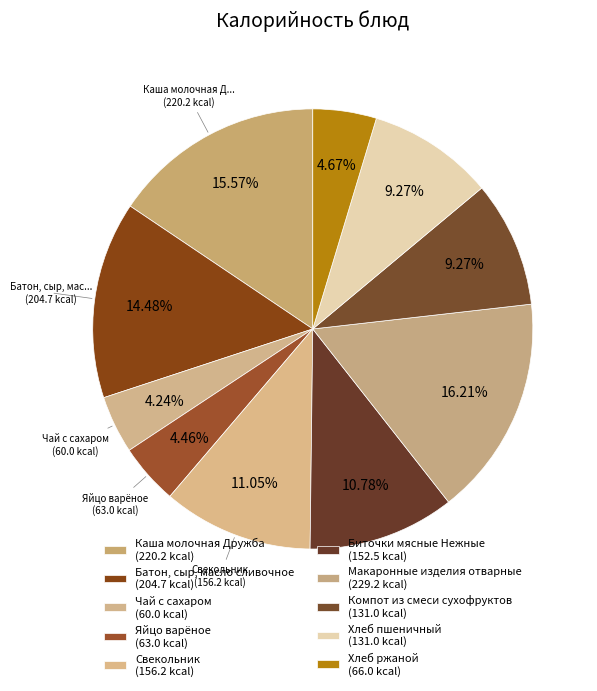

How many segments does this pie chart have?

10